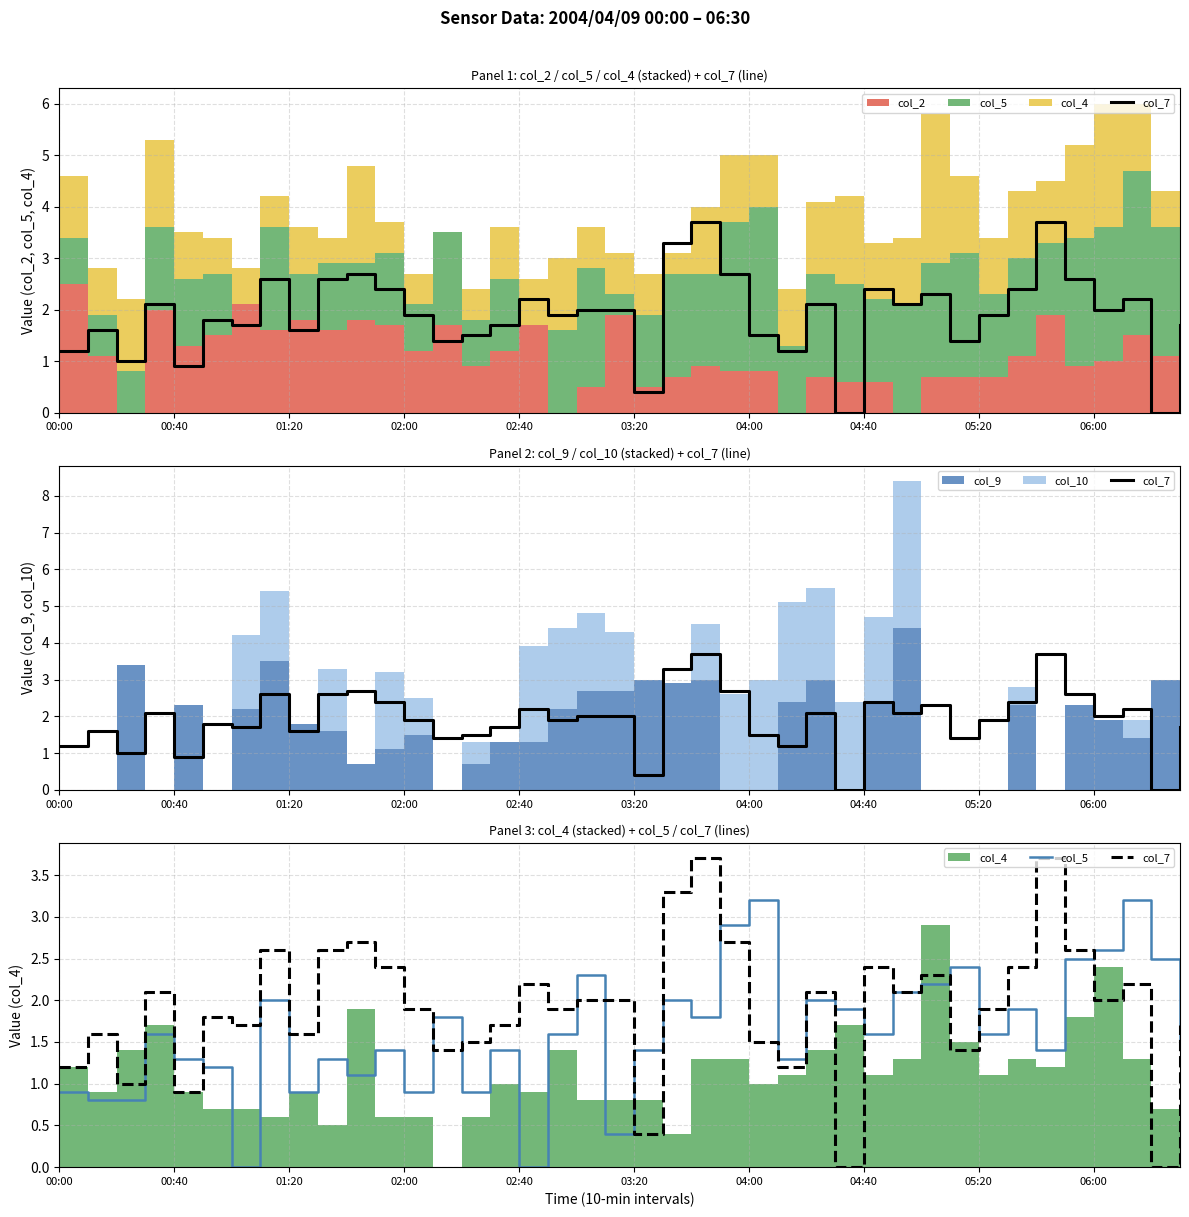

What is the value of the col_5 point at the 37th from the left?

2.6